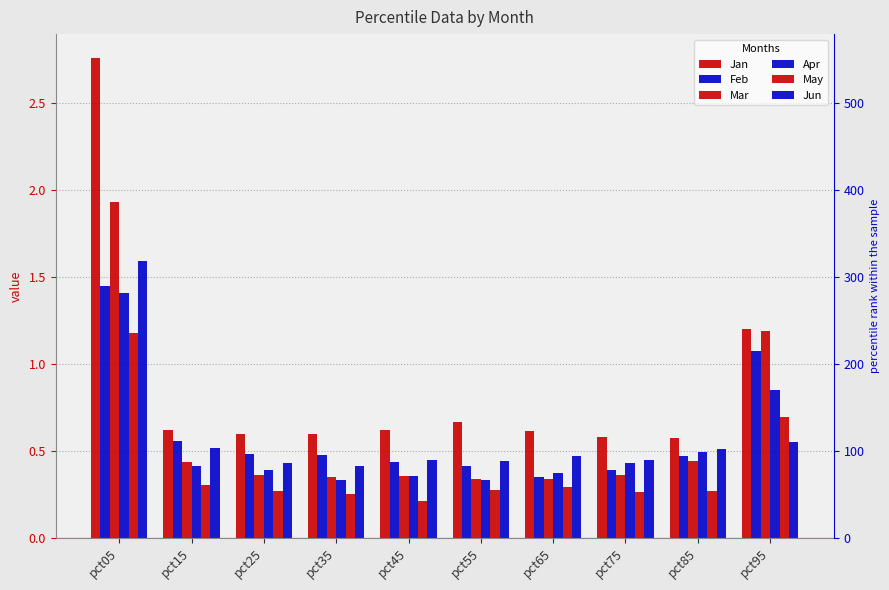

At which label is Feb closest to 0?

pct65